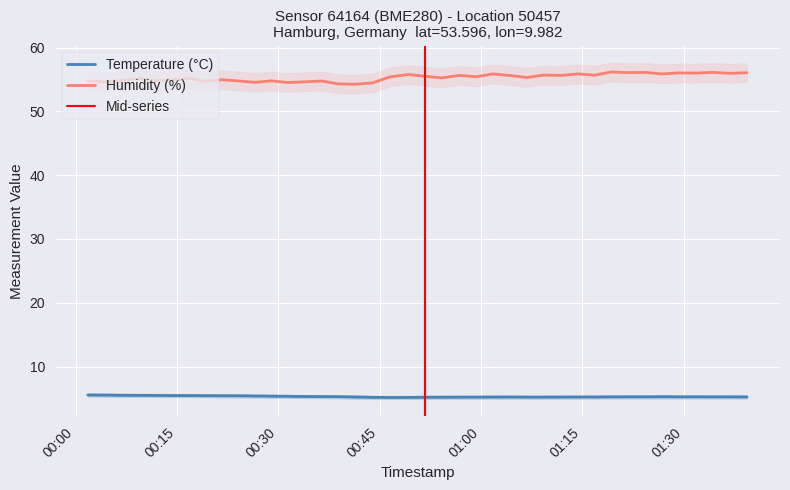

Does the chart display data point markers on the line(s)?

No